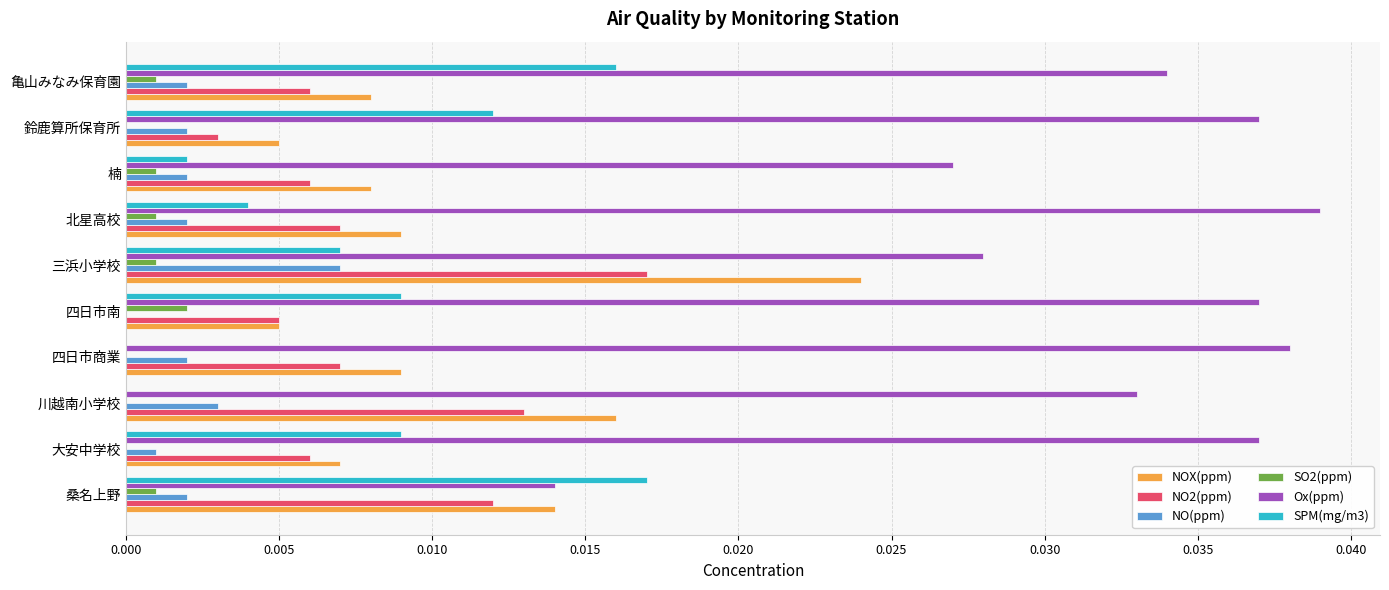

At which category is the sum across all series the highest?

三浜小学校